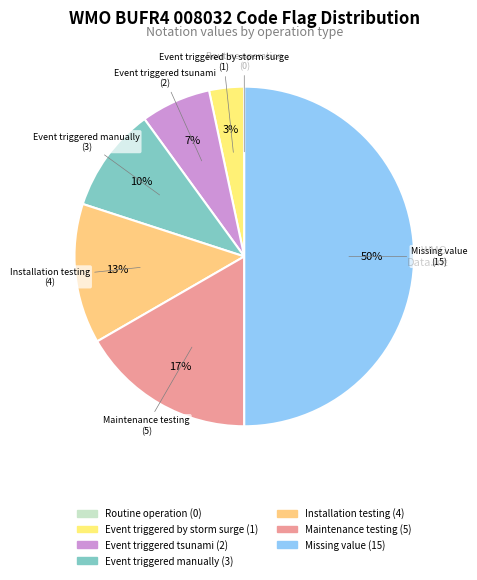

Is Installation testing the majority of the pie?

No